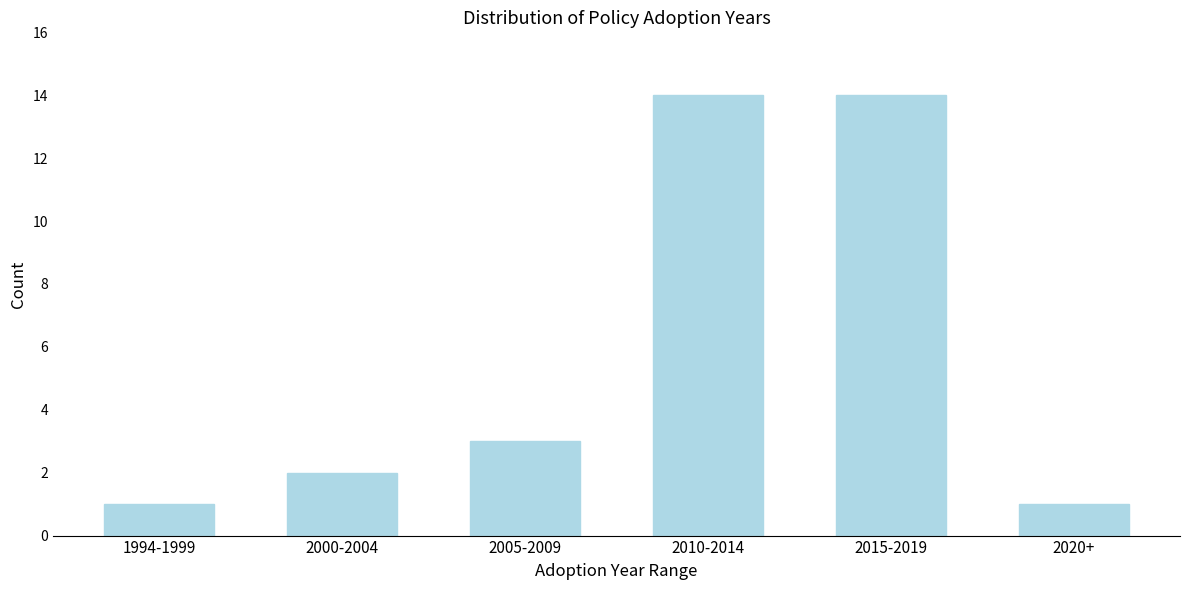

Reading left to right, list all the values displayed in this chart.

1994-1999=1	2000-2004=2	2005-2009=3	2010-2014=14	2015-2019=14	2020+=1